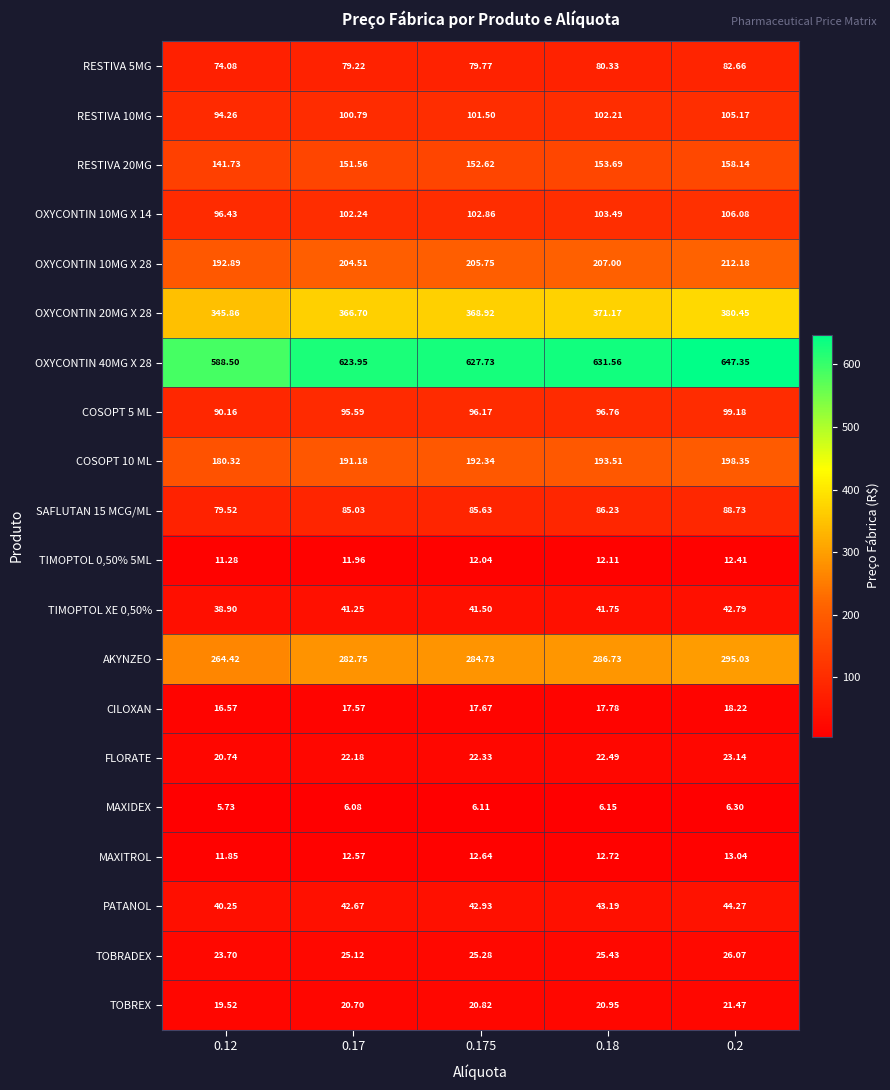

Rank the series at 0.18 from highest to lowest value.

OXYCONTIN 40MG X 28, OXYCONTIN 20MG X 28, AKYNZEO, OXYCONTIN 10MG X 28, COSOPT 10 ML, RESTIVA 20MG, OXYCONTIN 10MG X 14, RESTIVA 10MG, COSOPT 5 ML, SAFLUTAN 15 MCG/ML, RESTIVA 5MG, PATANOL, TIMOPTOL XE 0,50%, TOBRADEX, FLORATE, TOBREX, CILOXAN, MAXITROL, TIMOPTOL 0,50% 5ML, MAXIDEX